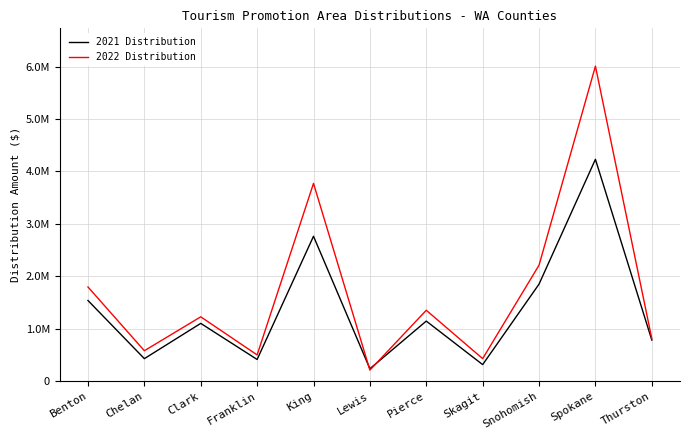

Rank the series at Spokane from lowest to highest value.

2021 Distribution, 2022 Distribution